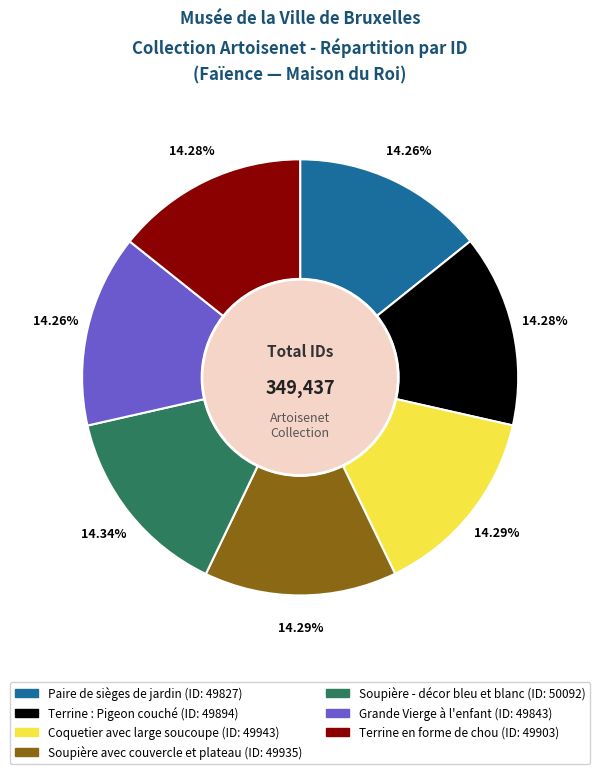

What is the ratio of the value at Coquetier avec large soucoupe to the value at Grande Vierge à l'enfant?

1.0